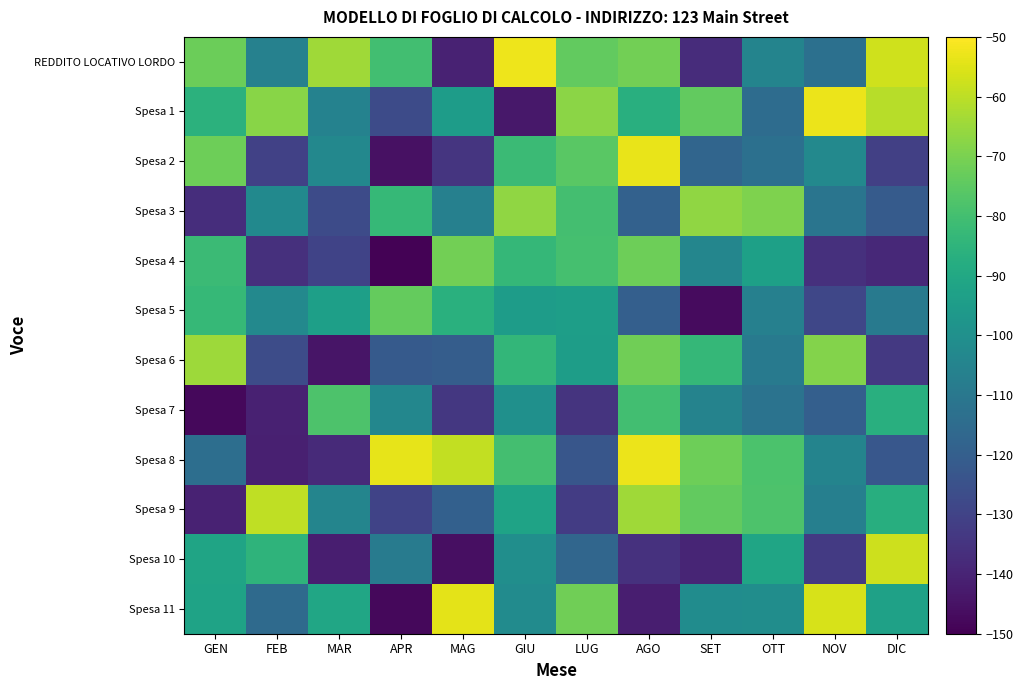

Which series changed the most between MAR and DIC?

Spesa 10